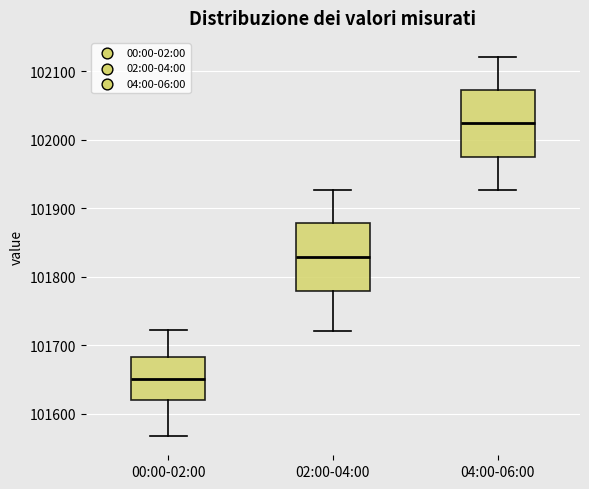

Where does the lower whisker of the box for 02:00-04:00 end on the y-axis? The values are not printed on the chart, so give them approximately, as read against the axis.

101720